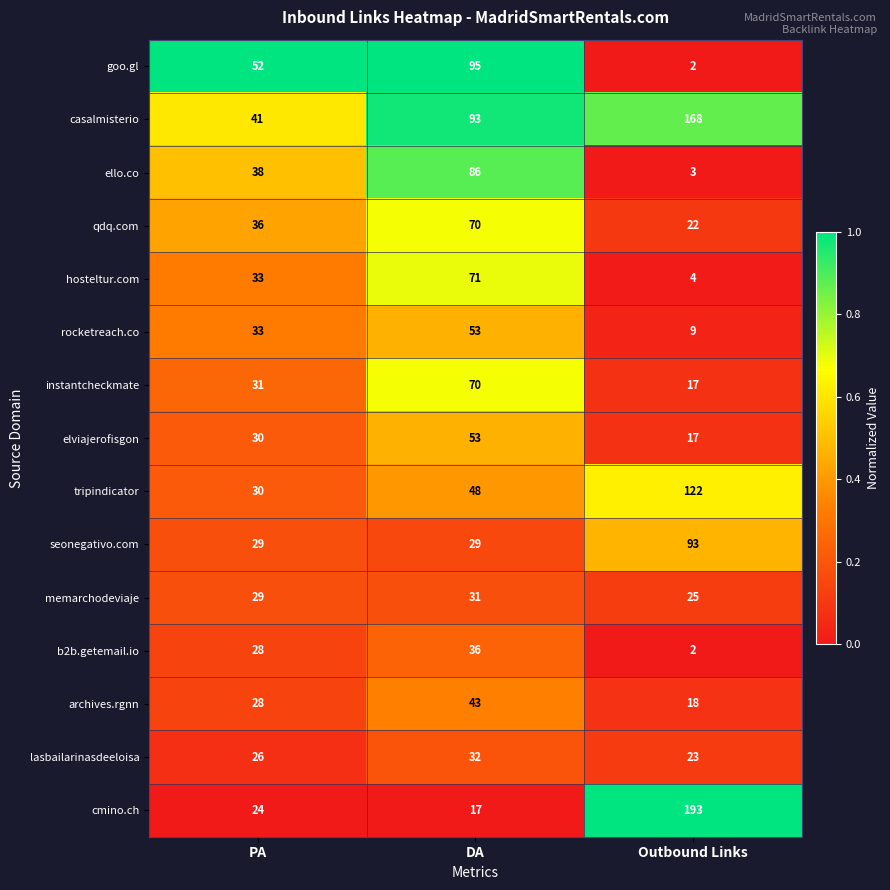

True or false: rocketreach.co has a value of 33 at PA.

True